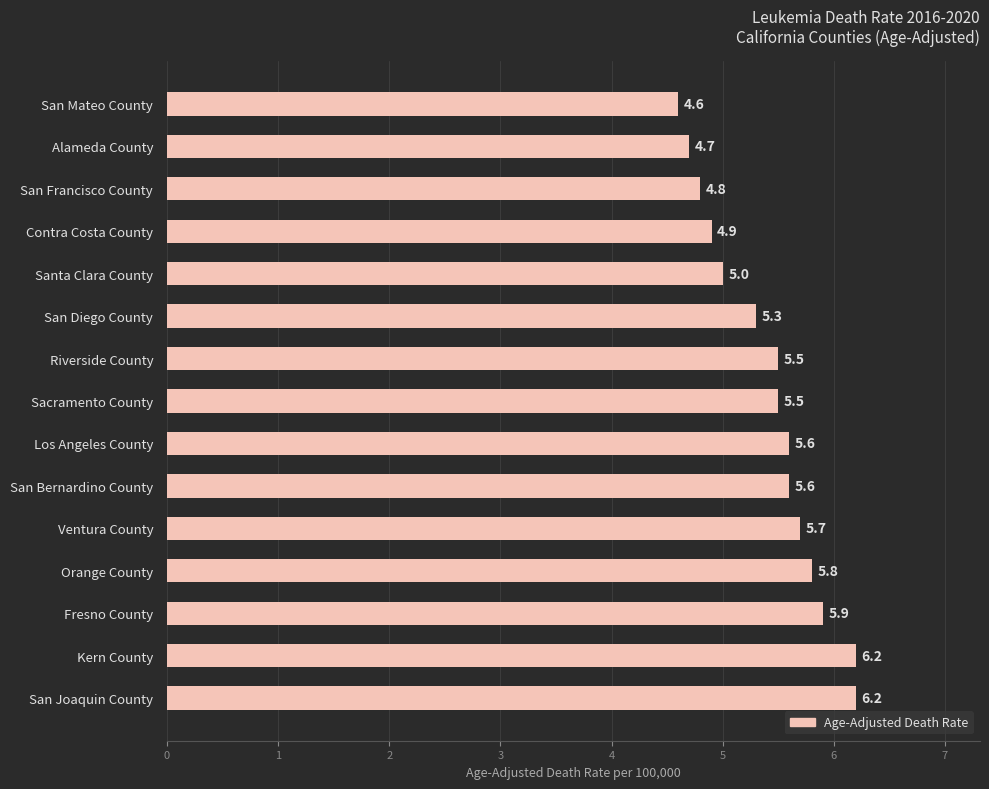

At which label is the value closest to 5?

Santa Clara County